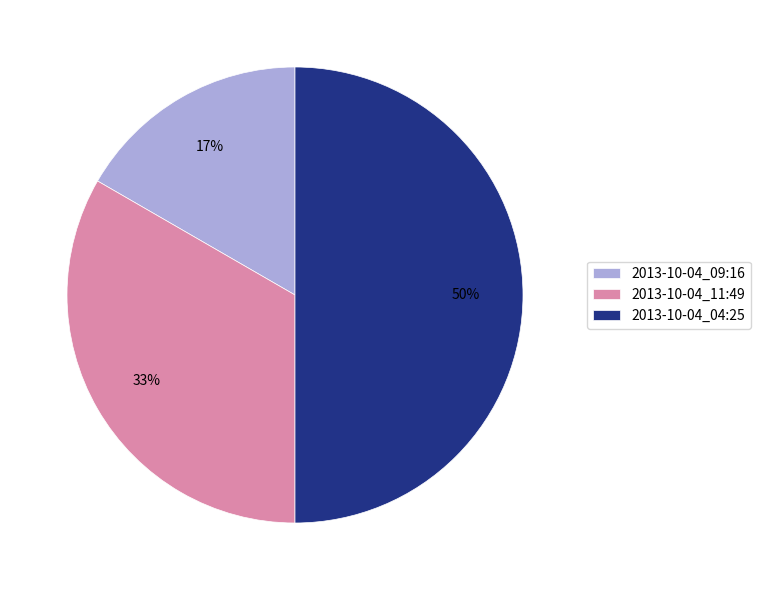

Rank the categories by value from highest to lowest.

2013-10-04_04:25, 2013-10-04_11:49, 2013-10-04_09:16